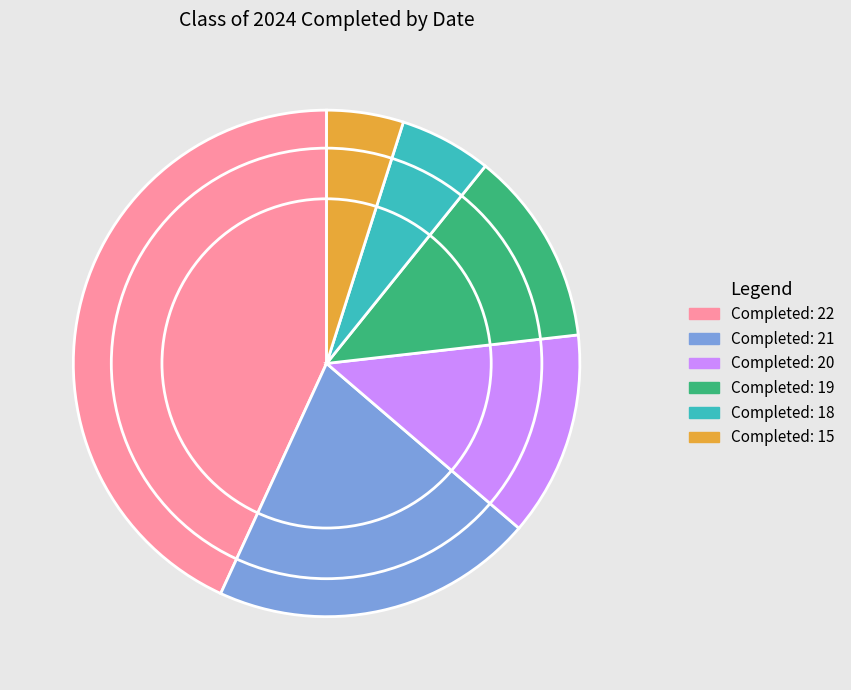

Which has a higher value, Completed: 20 or Completed: 18?

Completed: 20